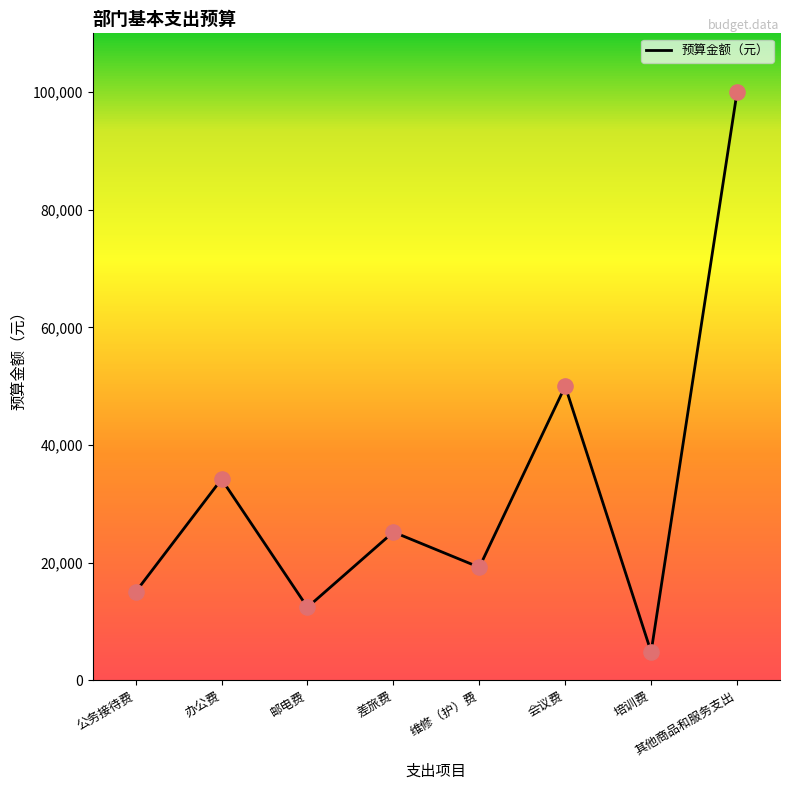

Approximately how many times larger is the value at 差旅费 compared to 会议费?

0.5